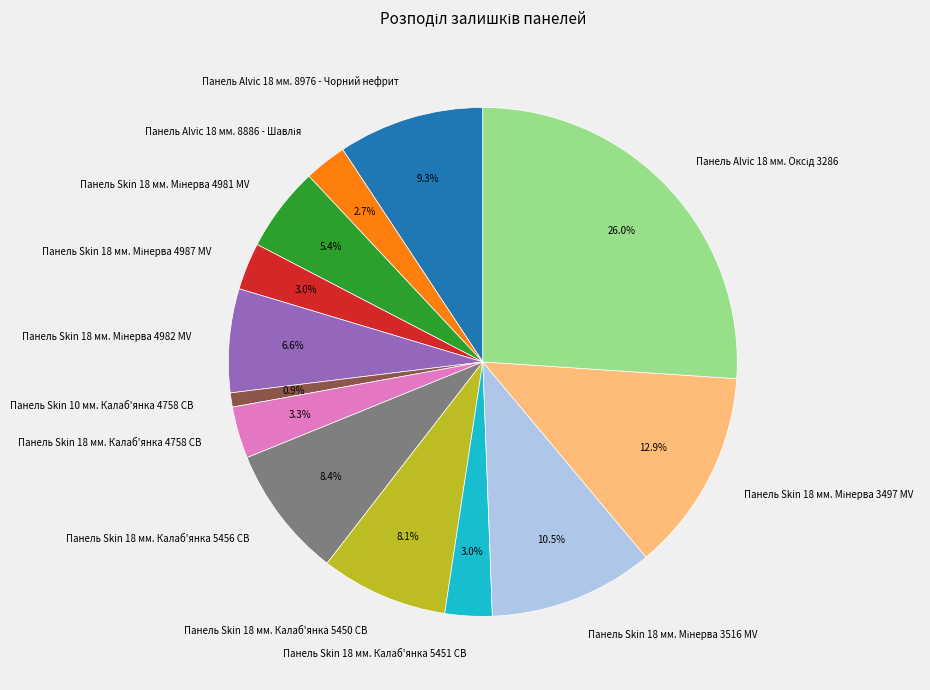

To the nearest percent, what portion does Панель Skin 18 мм. Калаб'янка 4758 CB represent?

3%